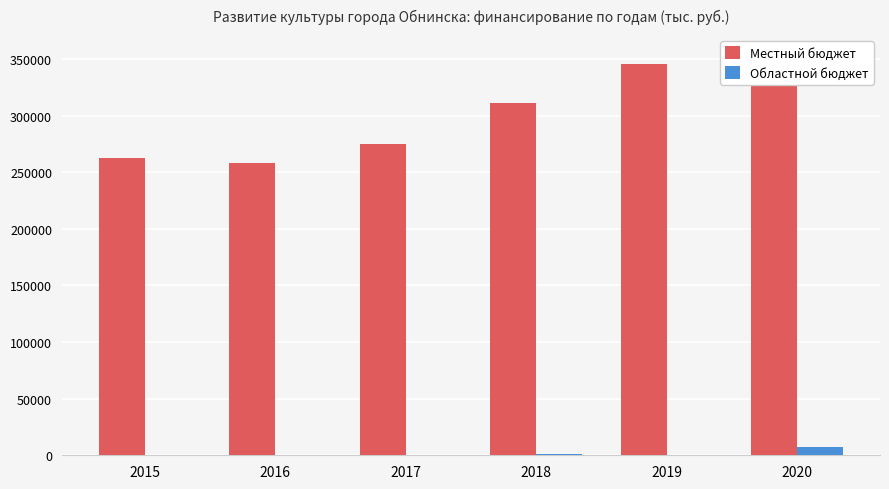

What is the sum of all Областной бюджет values?

8704.6